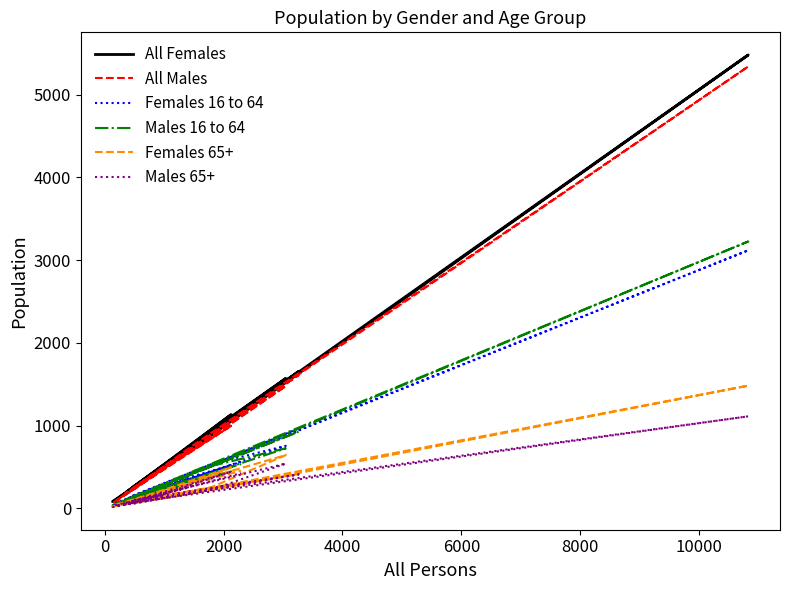

How many lines are shown in the chart?

6